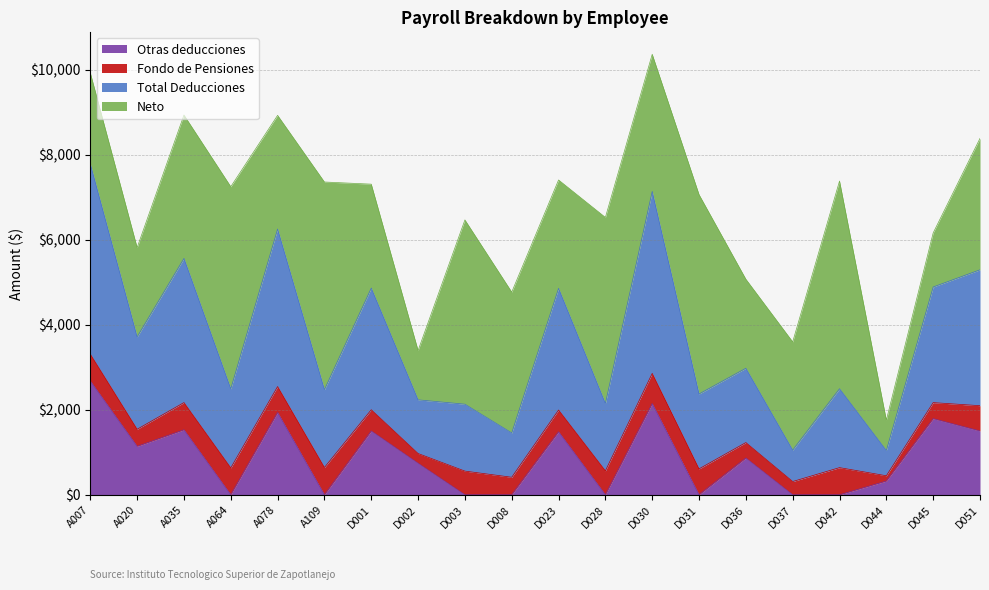

What position from the left is D023?

11